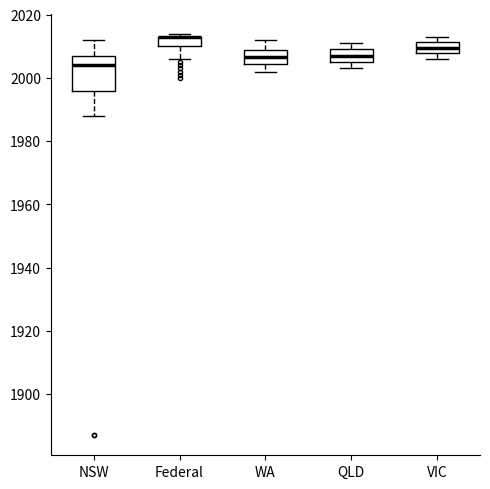

Reading left to right, transcribe this box plot: for each box, give where its median line is, the range the box spans, and where its two whiskers end, as read against the y-axis. The values are not printed on the chart, so give them approximately, as read against the axis.

NSW: median 2004, box 1996 to 2008, whiskers 1988 to 2012
Federal: median 2014 (drawn on the box's upper edge), box 2010 to 2014, whiskers 2006 to 2014 (just above the box's upper edge)
WA: median 2006, box 2004 to 2008, whiskers 2002 to 2012
QLD: median 2008, box 2006 to 2010, whiskers 2004 to 2012
VIC: median 2010, box 2008 to 2012, whiskers 2006 to 2014